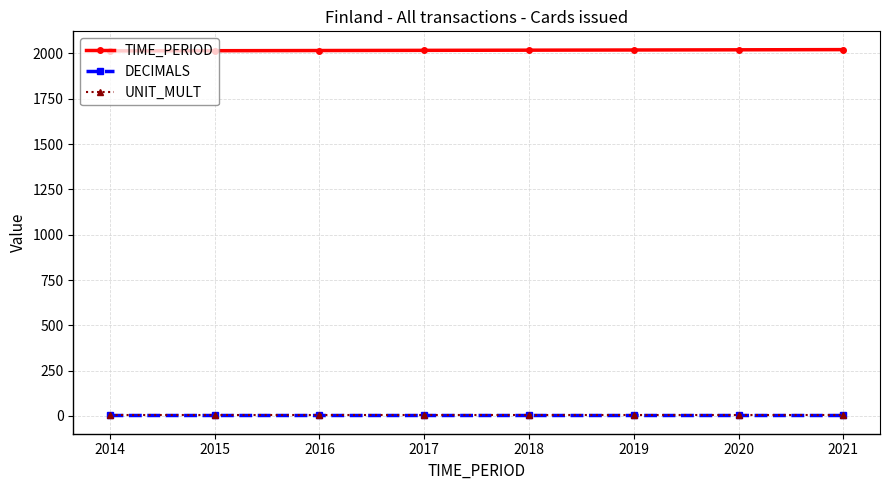

What is the sum of all TIME_PERIOD values?

16140